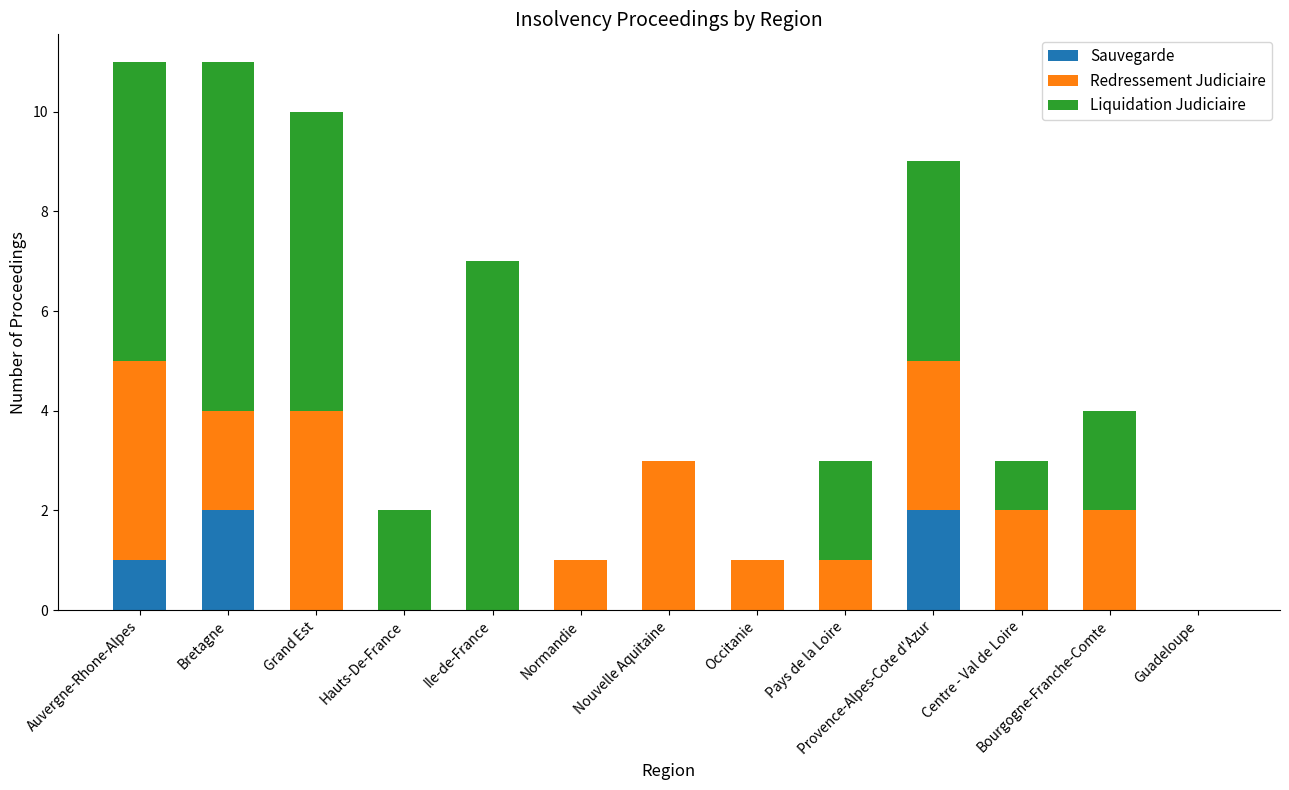

What is the total value across all series at Grand Est?

10